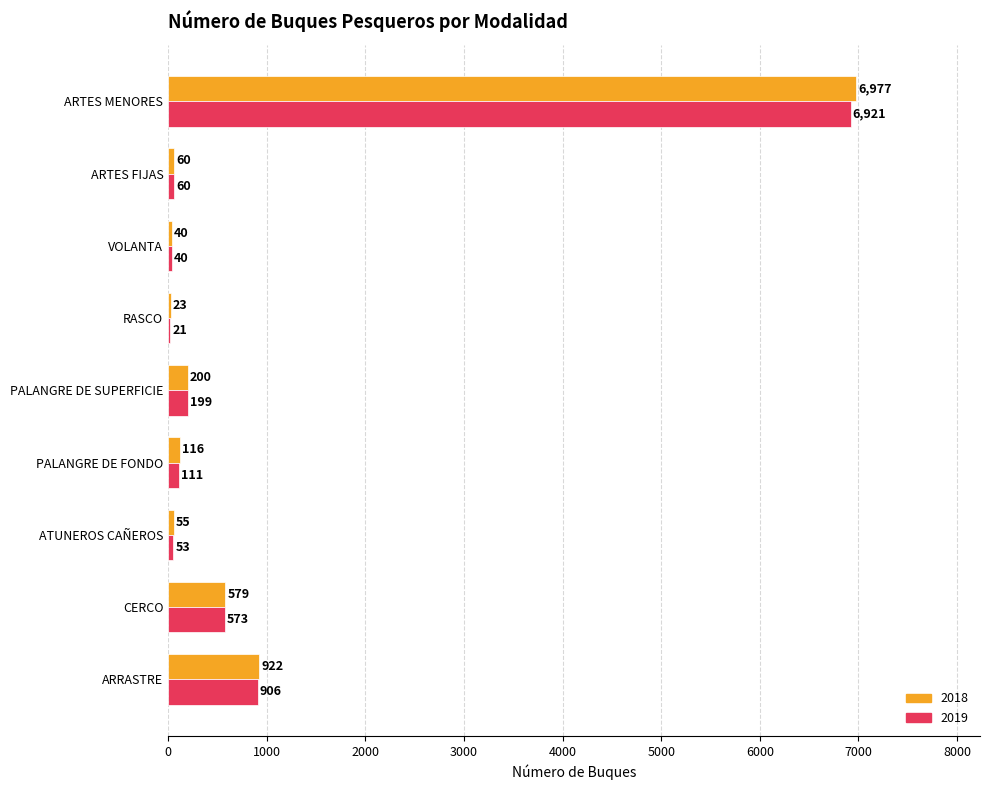

Which category has the highest value across all series?

ARTES MENORES